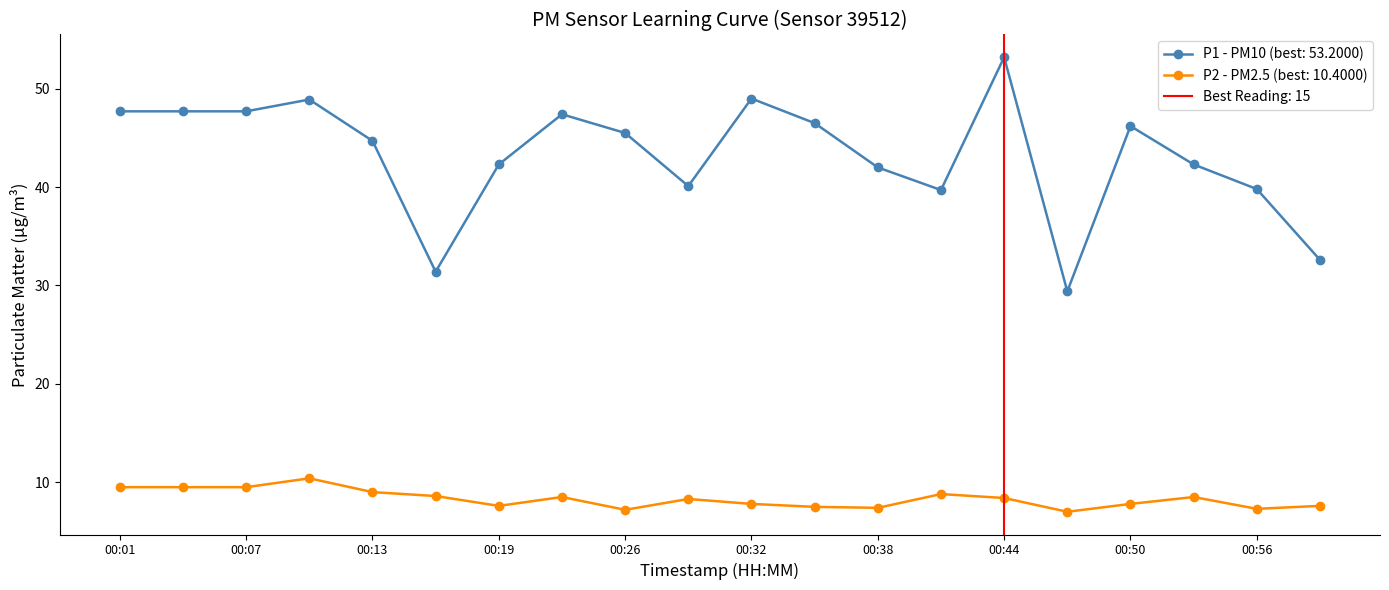

Reading left to right, list all the values displayed in this chart.

P1: 00:01=47.7	00:04=47.7	00:07=47.7	00:10=48.9	00:13=44.7	00:16=31.4	00:19=42.3	00:23=47.4	00:26=45.5	00:29=40.1	00:32=49.0	00:35=46.5	00:38=42.0	00:41=39.7	00:44=53.2	00:47=29.4	00:50=46.2	00:53=42.3	00:56=39.8	00:59=32.6
P2: 00:01=9.5	00:04=9.5	00:07=9.5	00:10=10.4	00:13=9.0	00:16=8.6	00:19=7.6	00:23=8.5	00:26=7.2	00:29=8.3	00:32=7.8	00:35=7.5	00:38=7.4	00:41=8.8	00:44=8.4	00:47=7.0	00:50=7.8	00:53=8.5	00:56=7.3	00:59=7.6